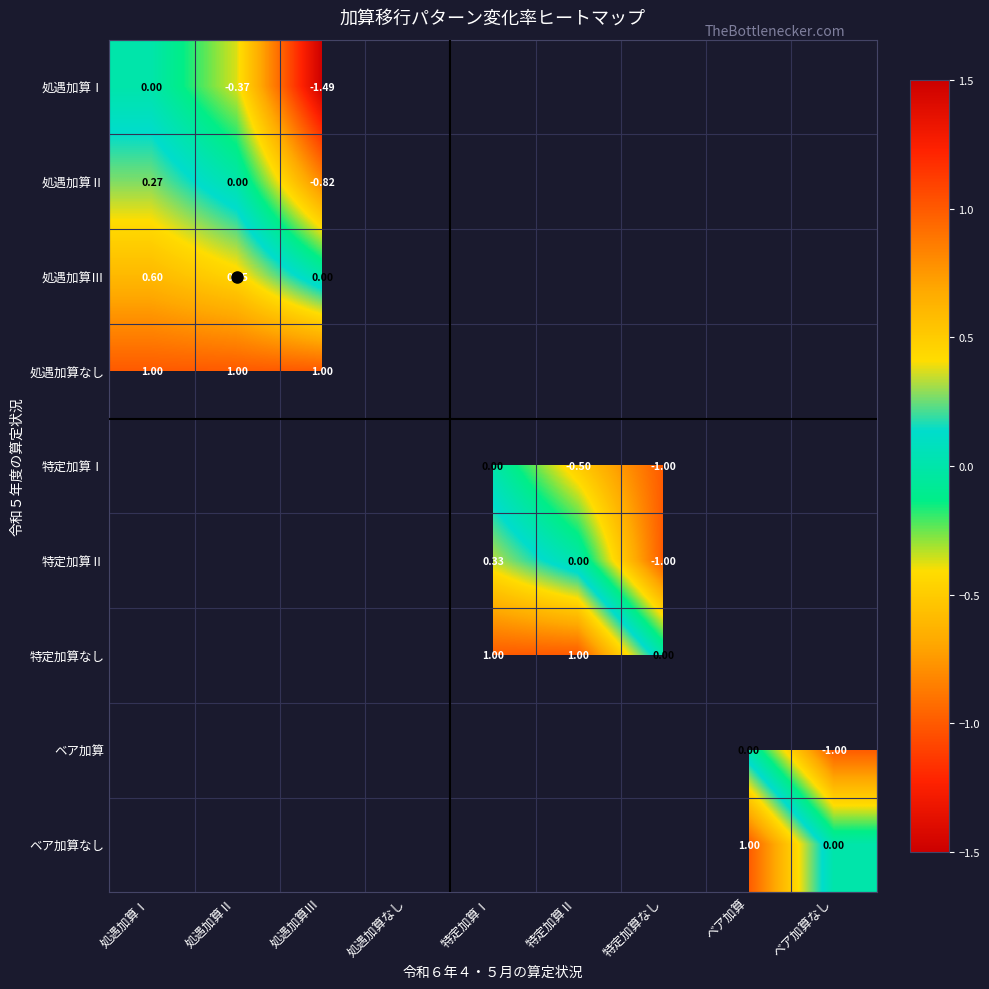

List the labels in order of 処遇加算Ⅰ value, largest first.

処遇加算Ⅰ, 処遇加算Ⅱ, 処遇加算Ⅲ, 処遇加算なし, 特定加算Ⅰ, 特定加算Ⅱ, 特定加算なし, ベア加算, ベア加算なし